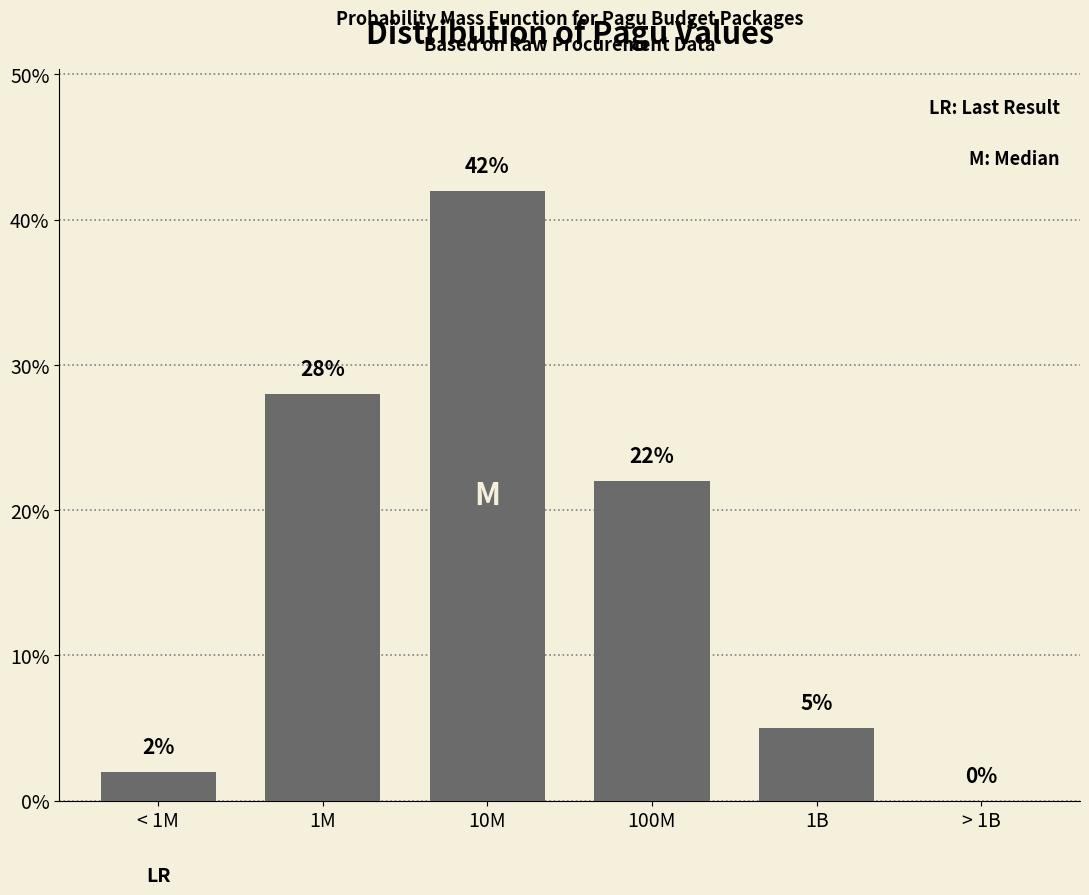

Reading right to left, transcribe all the data shown in this chart.

> 1B=0	1B=5	100M=22	10M=42	1M=28	< 1M=2